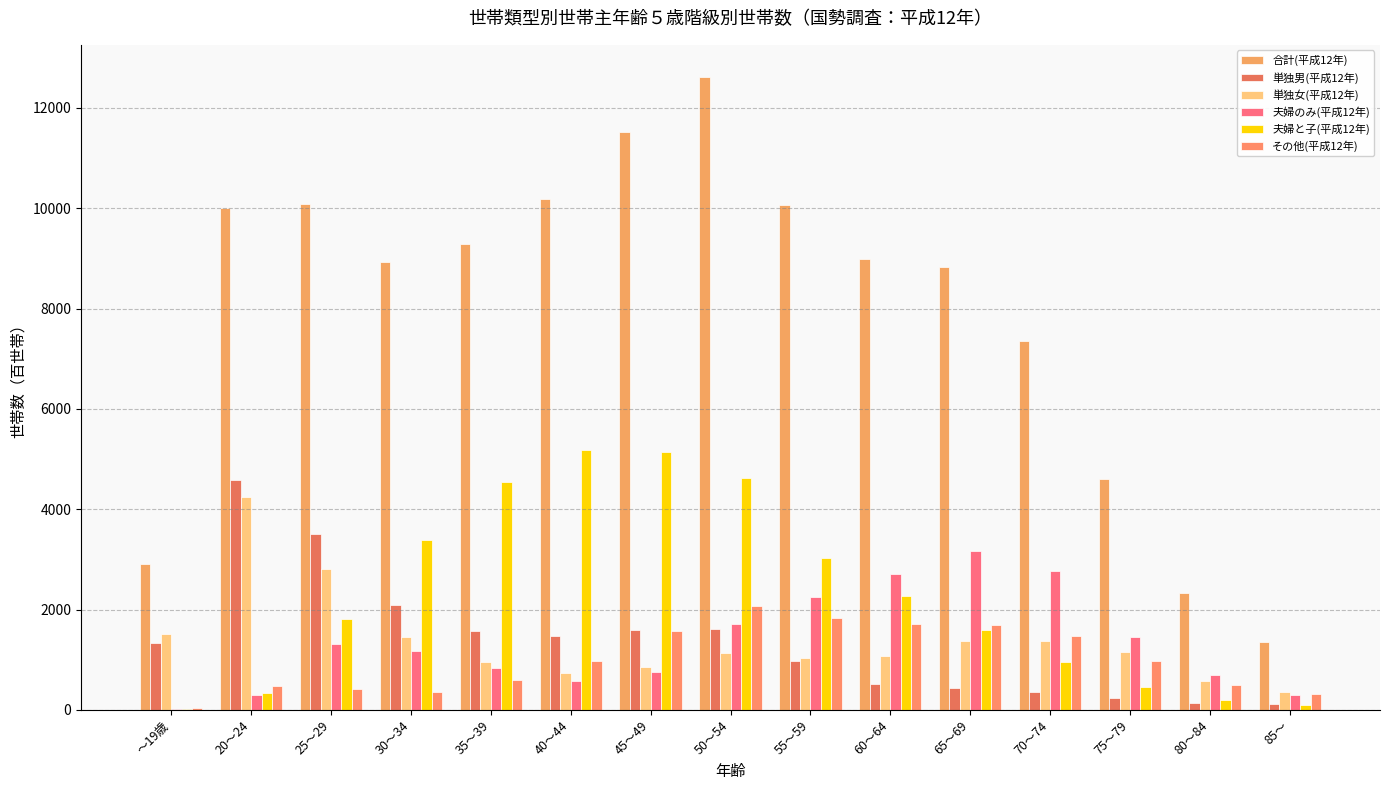

At 20～24, list the series in order from largest to smallest.

合計(平成12年), 単独男(平成12年), 単独女(平成12年), その他(平成12年), 夫婦と子(平成12年), 夫婦のみ(平成12年)